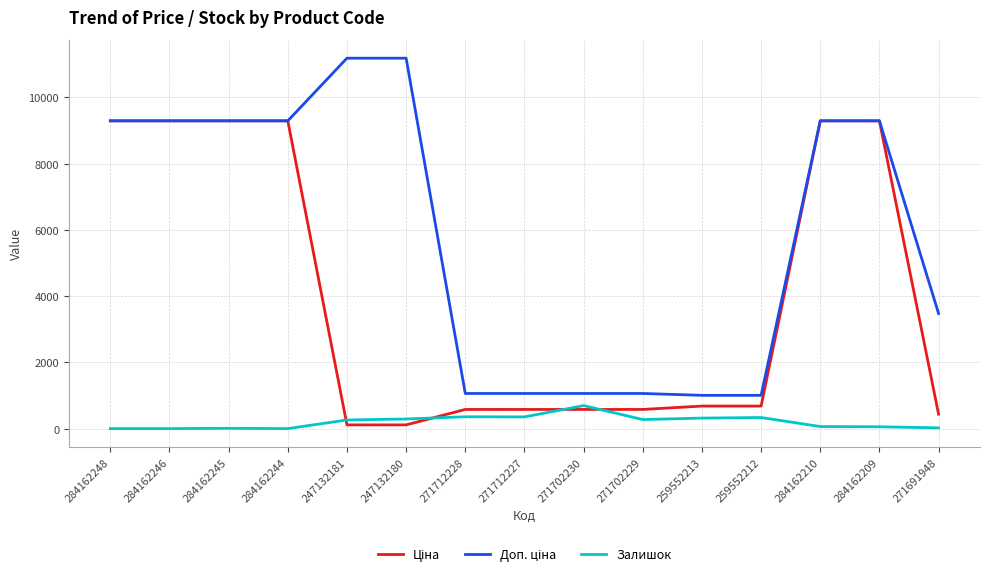

Which category has the highest value in the Залишок series?

271702230